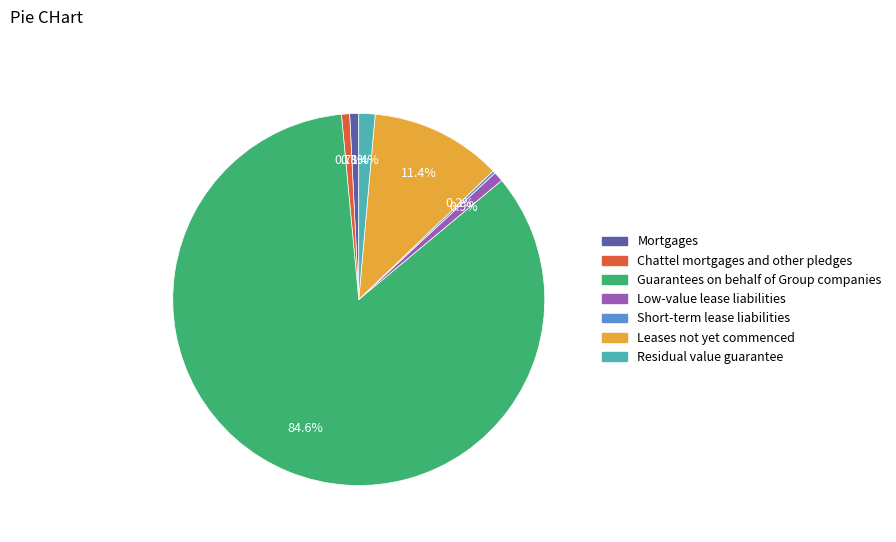

Which slice is the largest?

Guarantees on behalf of Group companies